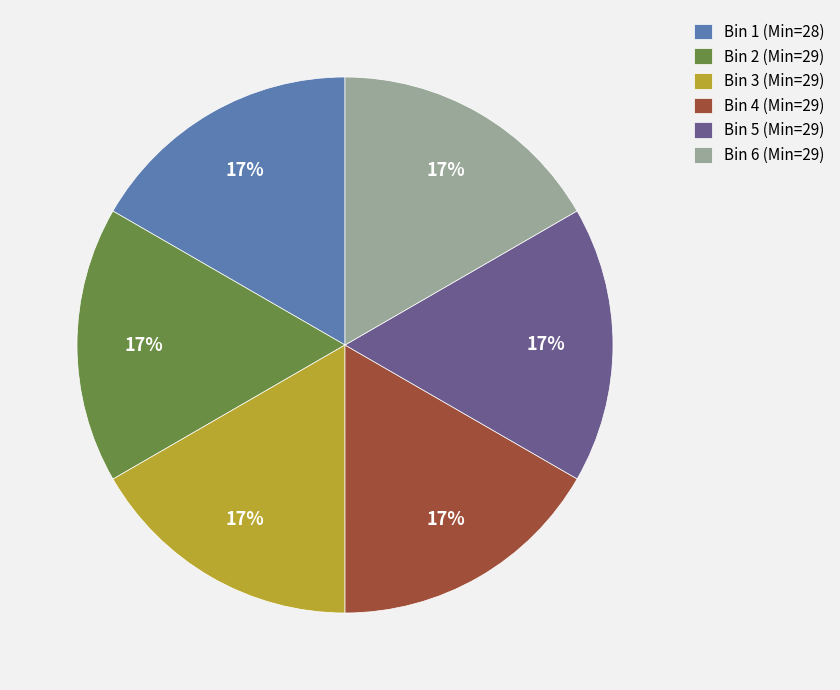

Is there any slice that represents more than half of the pie?

No